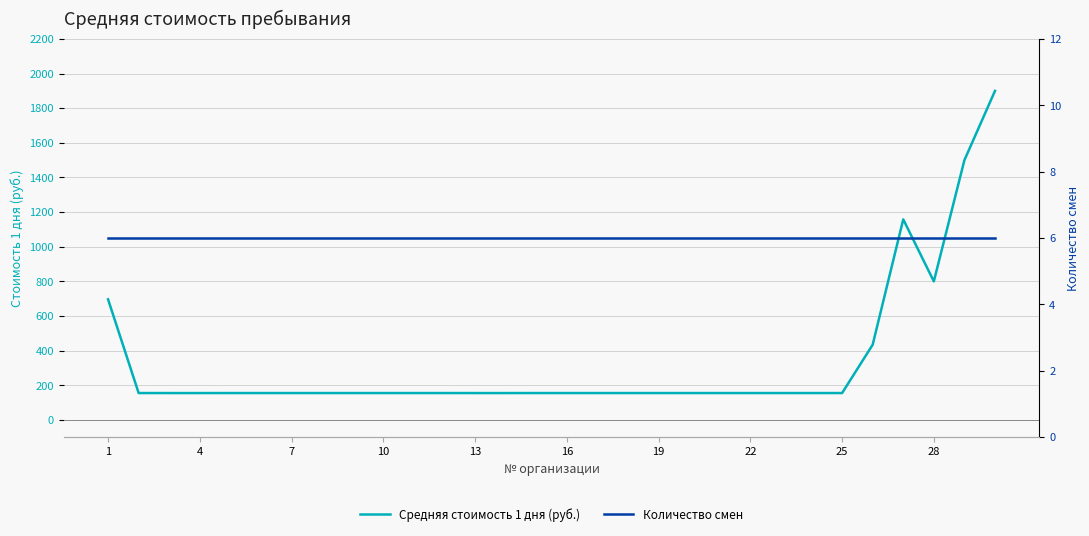

What are all the series names shown in the legend?

Средняя стоимость 1 дня (руб.), Количество смен